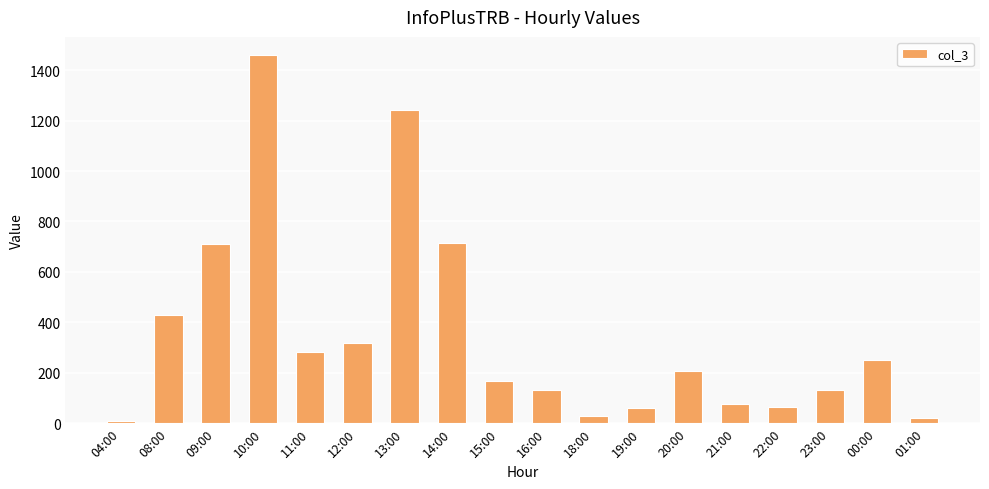

How many data points are less than 207?

9